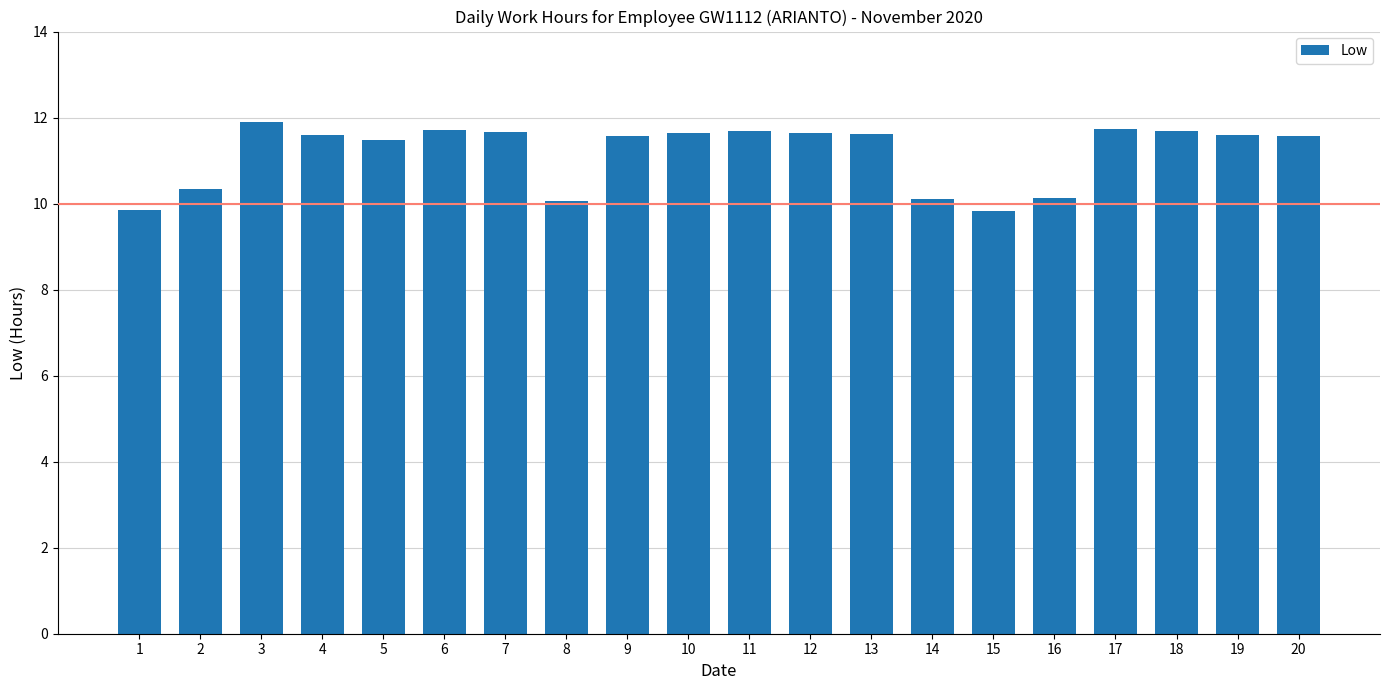

Which has a higher value, 6 or 20?

6